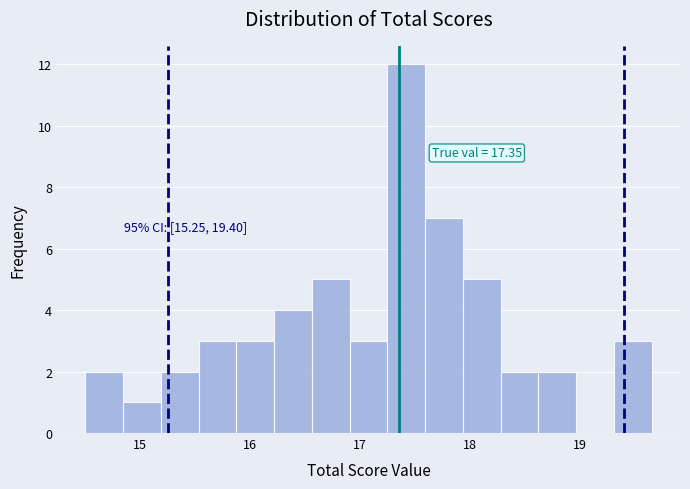

Read against the x-axis, roughly where is the centre of the tallest bar?

17.4